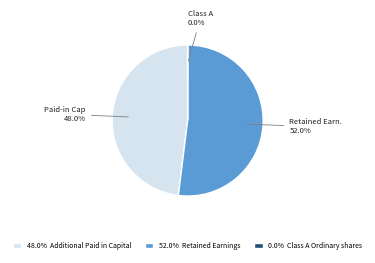

Is there a majority slice in this chart?

Yes